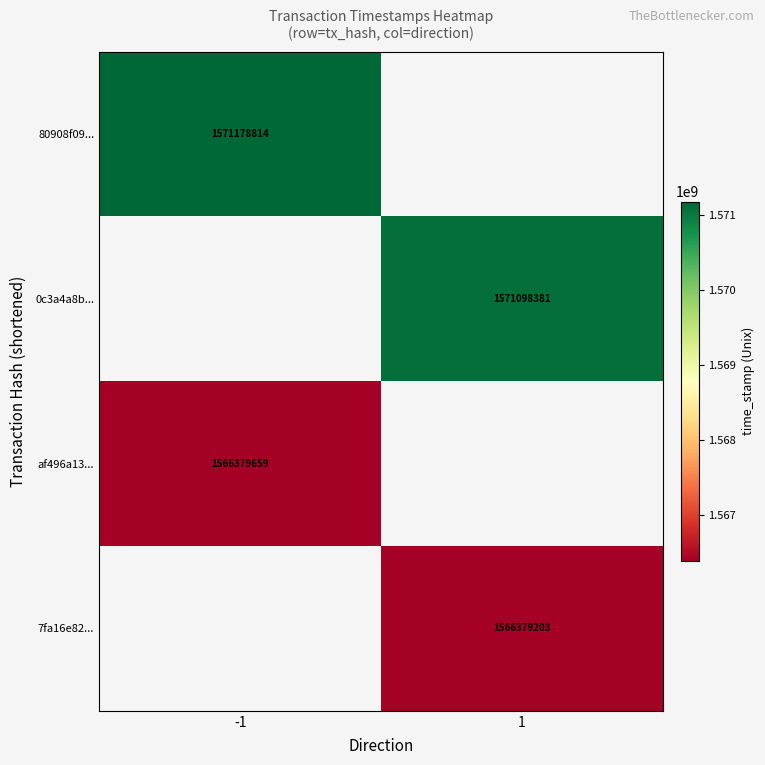

At how many categories does at least one series exceed 1568373419?

2